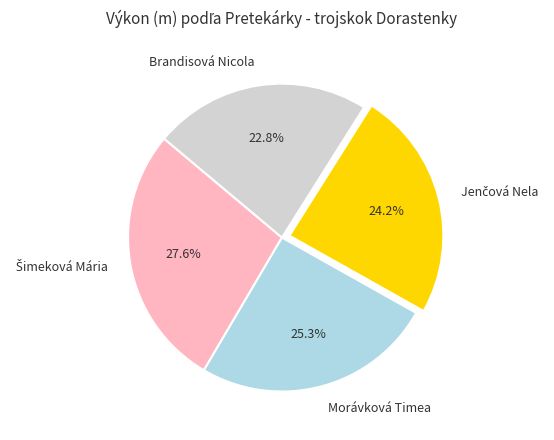

How many segments does this pie chart have?

4